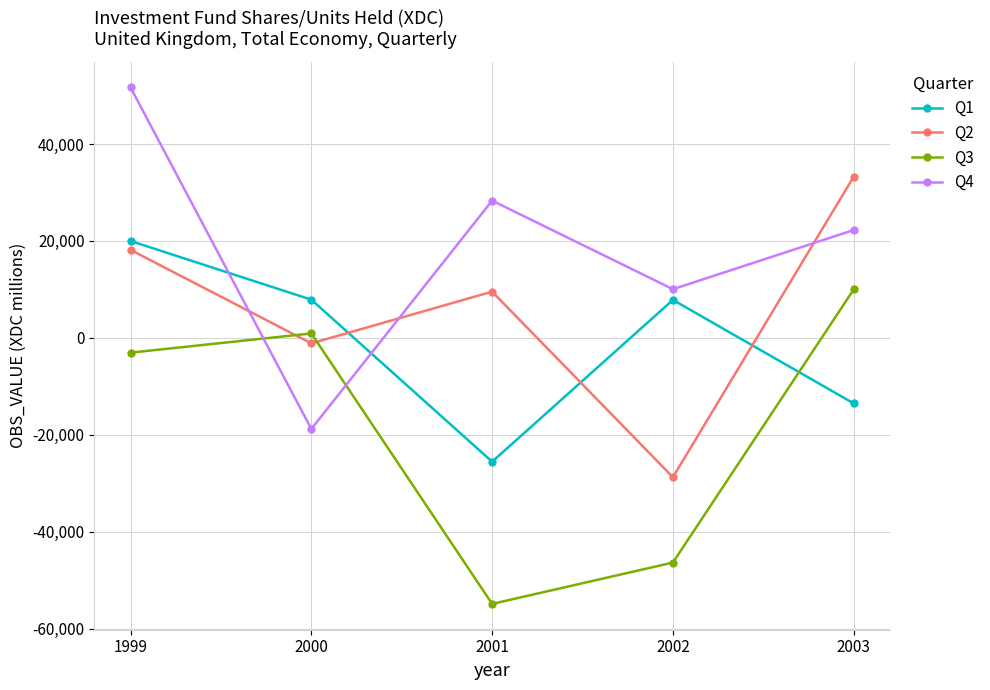

How many distinct data groups are displayed?

4